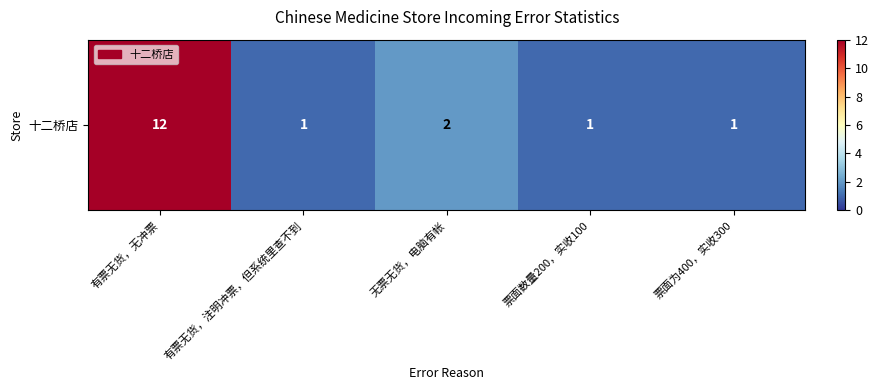

Reading left to right, transcribe all the data shown in this chart.

12	1	2	1	1